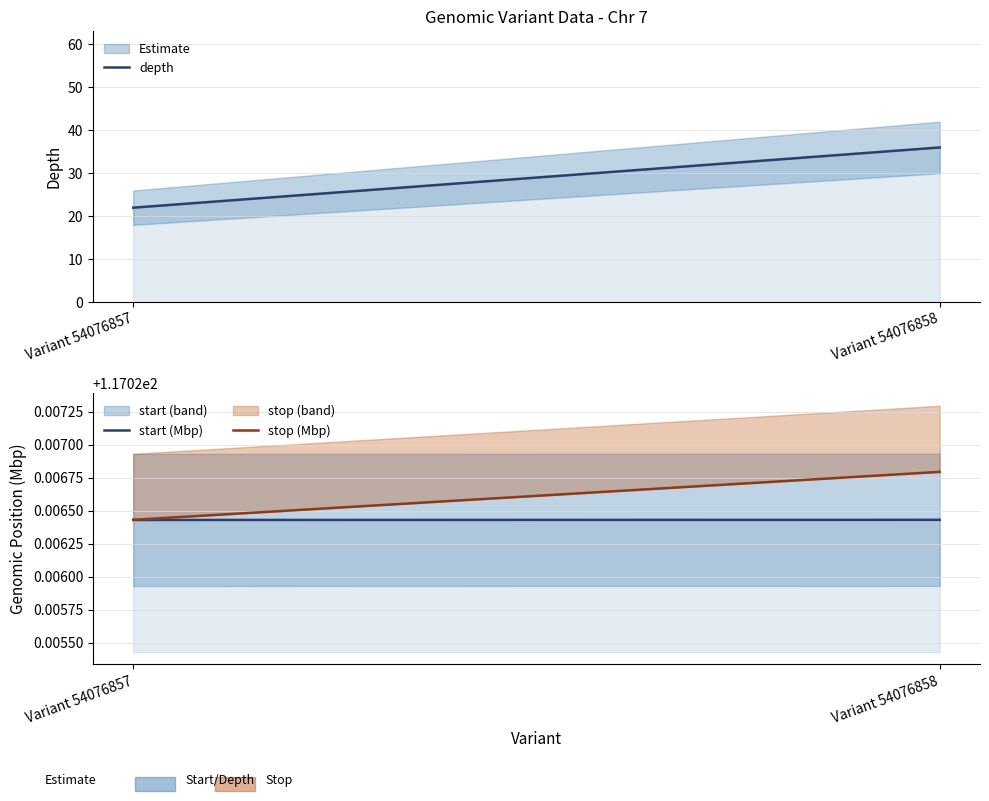

The value of start (Mbp) at Variant 54076858 is 71.6. True or false?

False